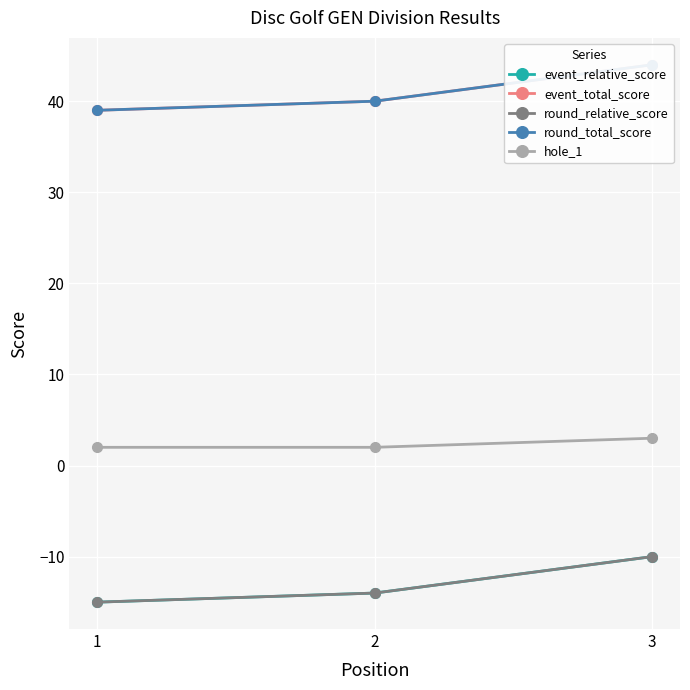

What is the difference between the maximum and minimum values in the round_relative_score series?

5